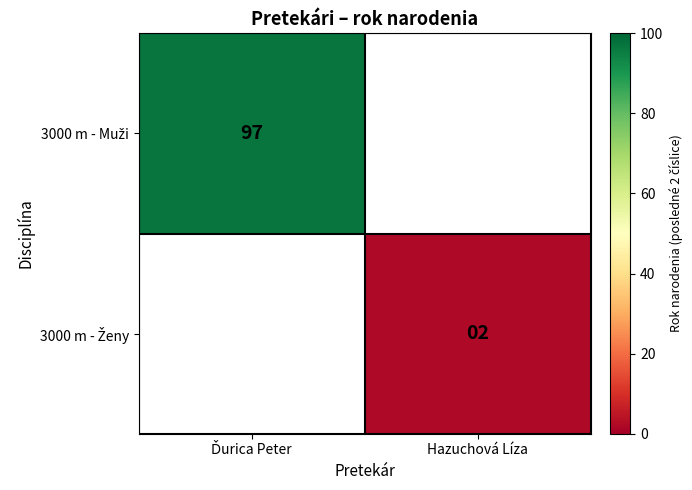

Which series has the widest spread of values?

3000 m - Muži